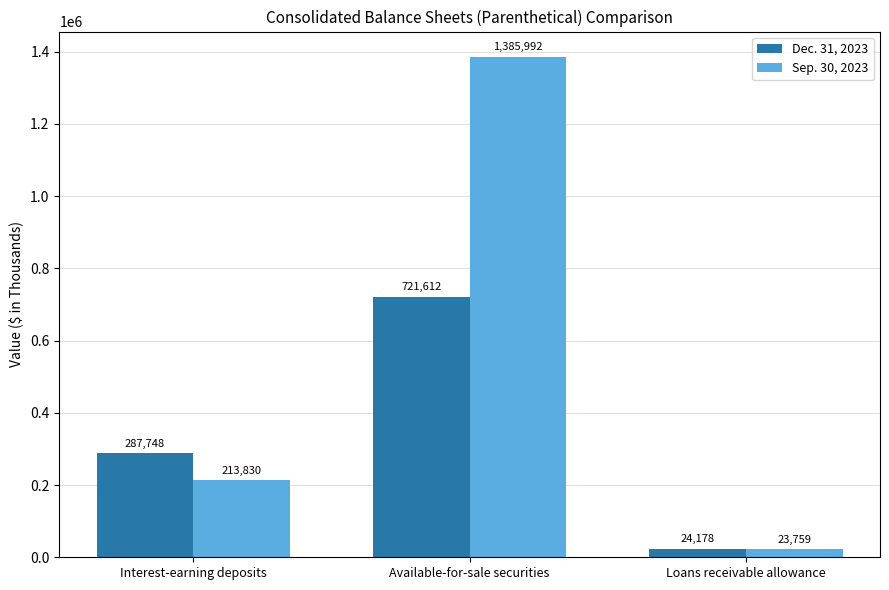

List the series in order of their peak value, lowest first.

Dec. 31, 2023, Sep. 30, 2023